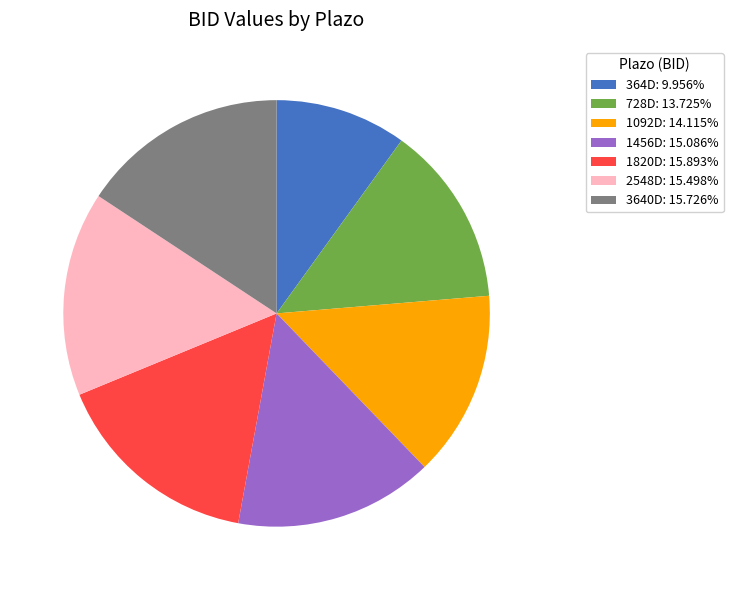

What is the ratio of the value at 1456D: 15.086% to the value at 2548D: 15.498%?

1.0